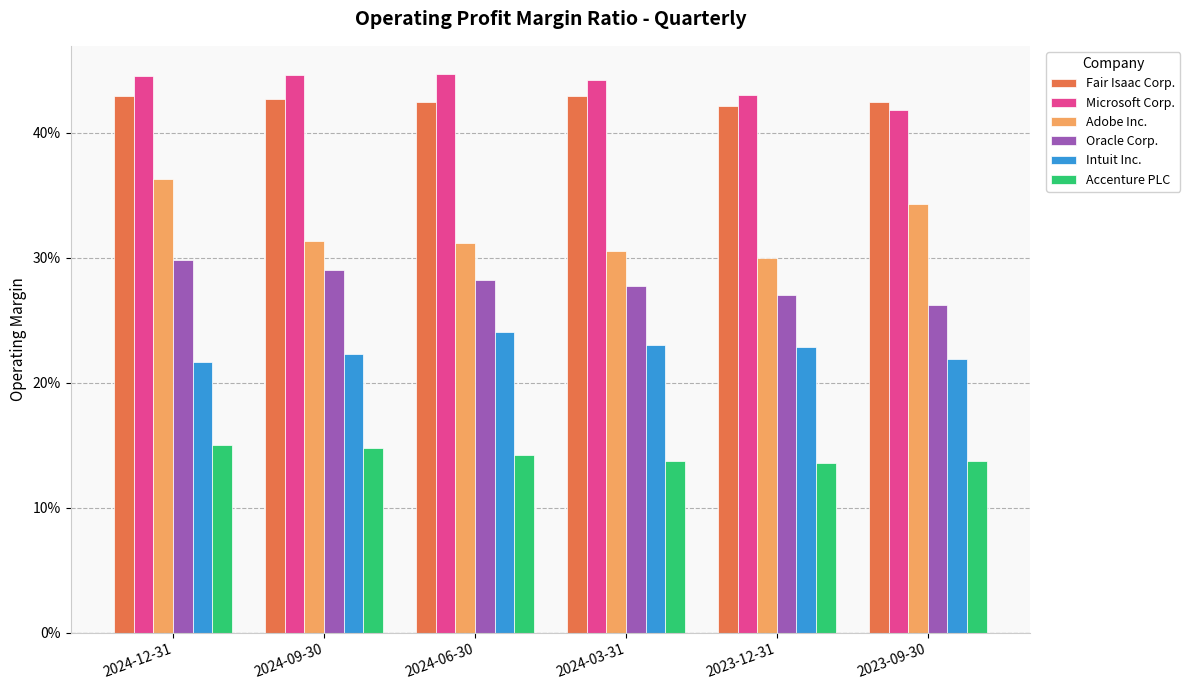

At which category is the sum across all series the highest?

2024-12-31